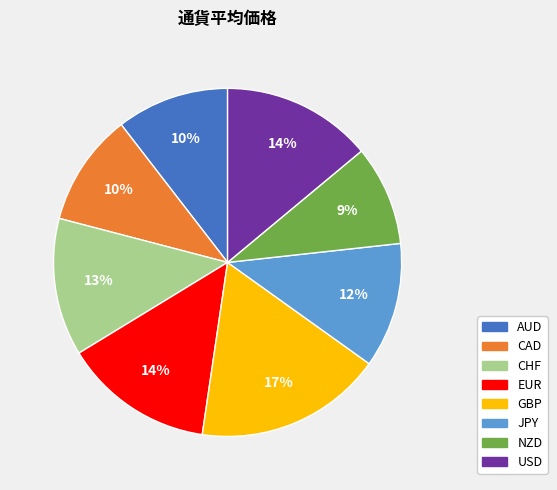

Is it true that GBP is 8% of the pie?

False